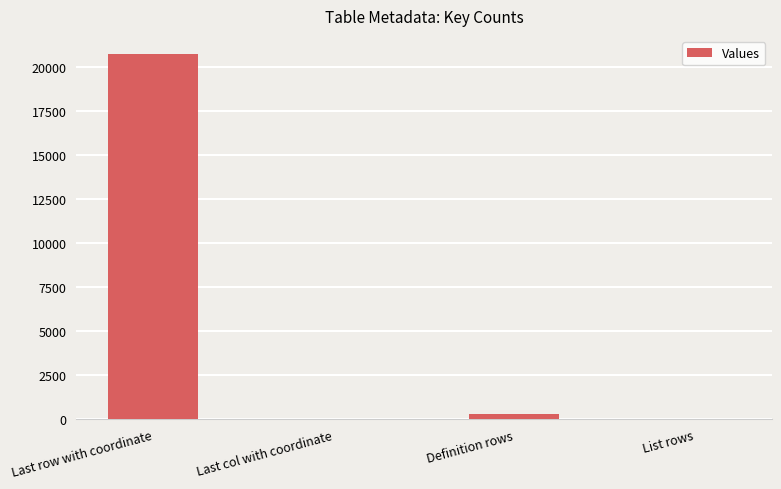

The value at Last row with coordinate is 10623. True or false?

False